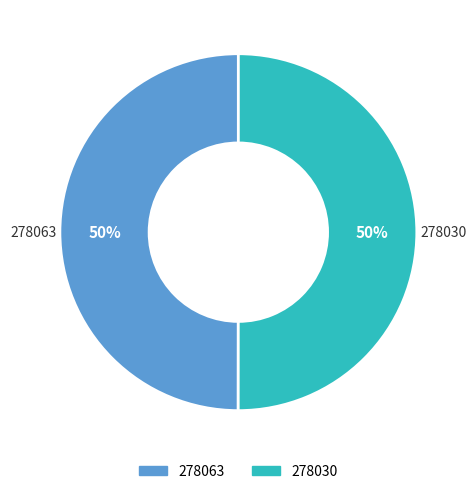

To the nearest percent, what is the combined percentage of 278063 and 278030?

100%